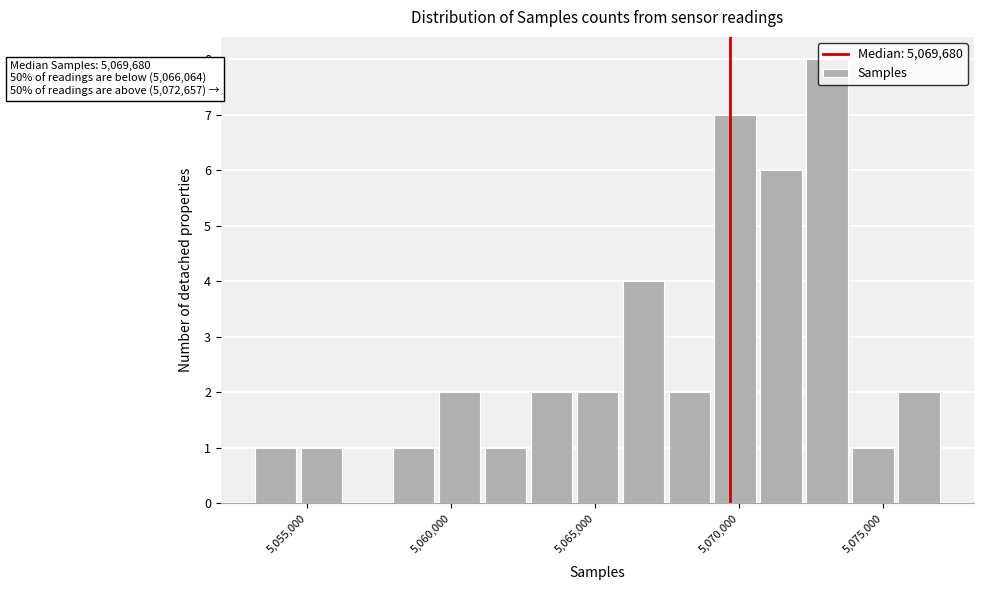

Read against the x-axis, roughly where is the centre of the tallest bar?

5073000